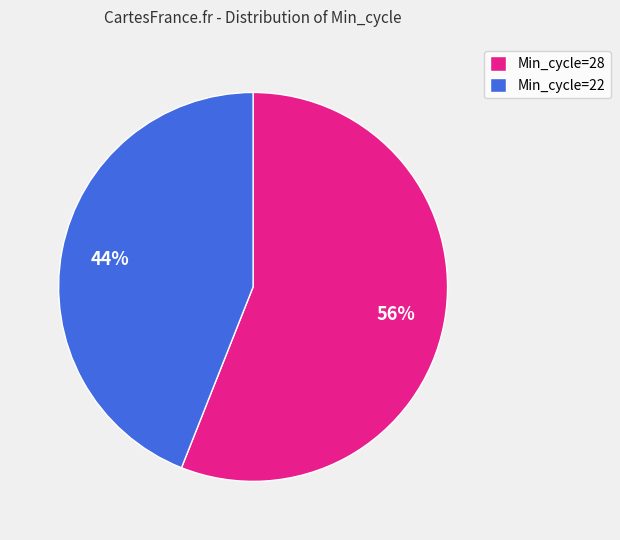

Do Min_cycle=22 and Min_cycle=28 together represent more than half of the pie?

Yes